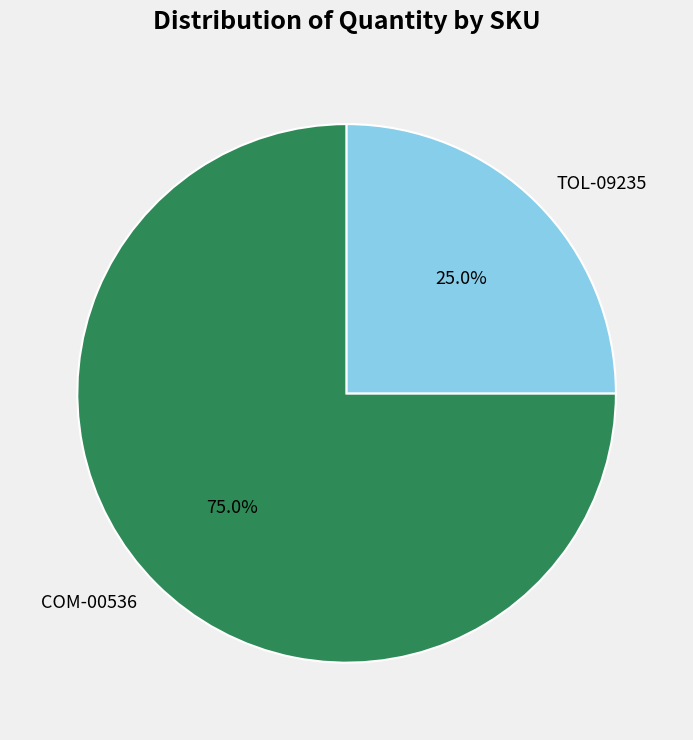

Between COM-00536 and TOL-09235, which is larger?

COM-00536